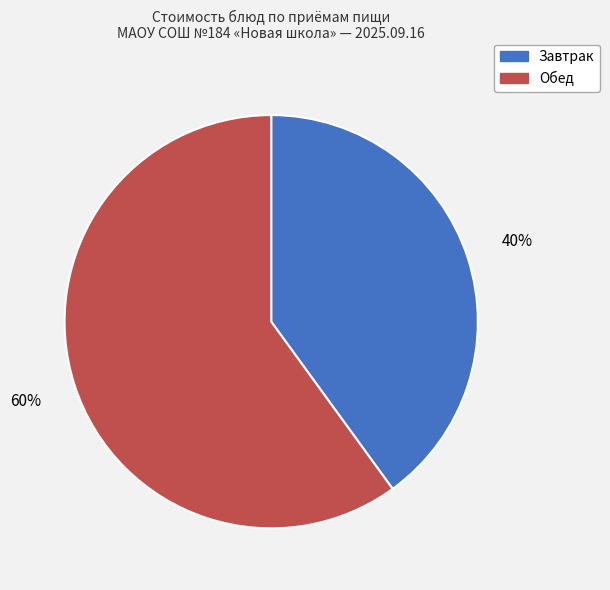

Which category accounts for the majority?

Обед